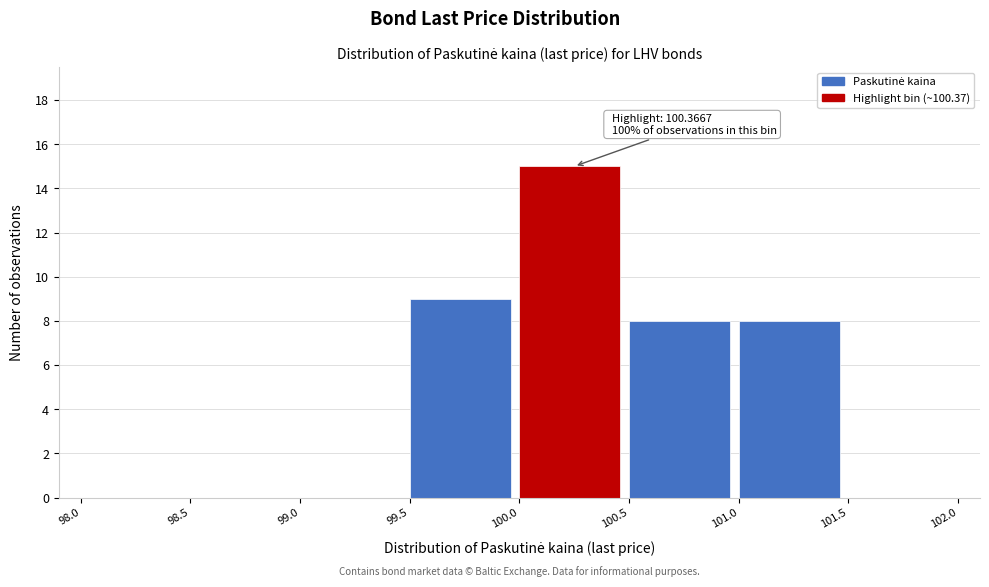

Which range on the x-axis has the tallest bar?

100.0 to 100.5